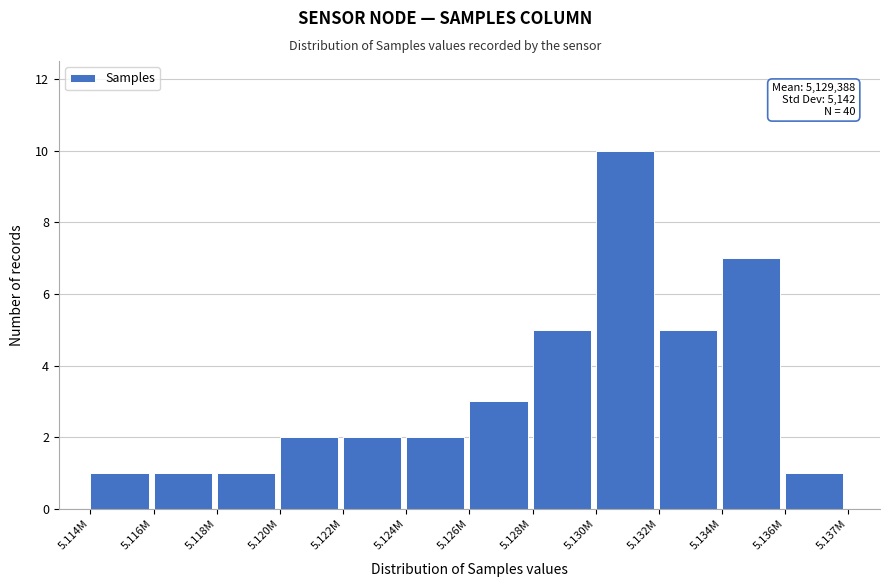

Reading left to right, what are all the values shown in this chart?

5.114M=1	5.116M=1	5.118M=1	5.120M=2	5.122M=2	5.124M=2	5.126M=3	5.128M=5	5.130M=10	5.132M=5	5.134M=7	5.136M=1